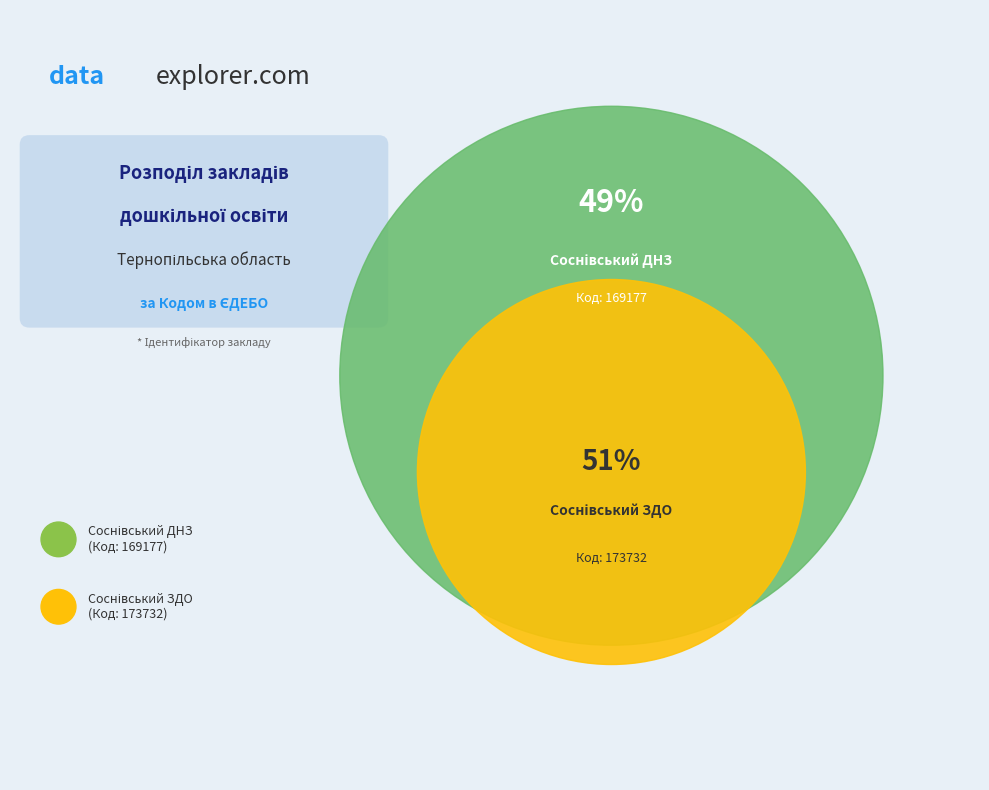

Which slice is the largest?

Соснівський ЗДО